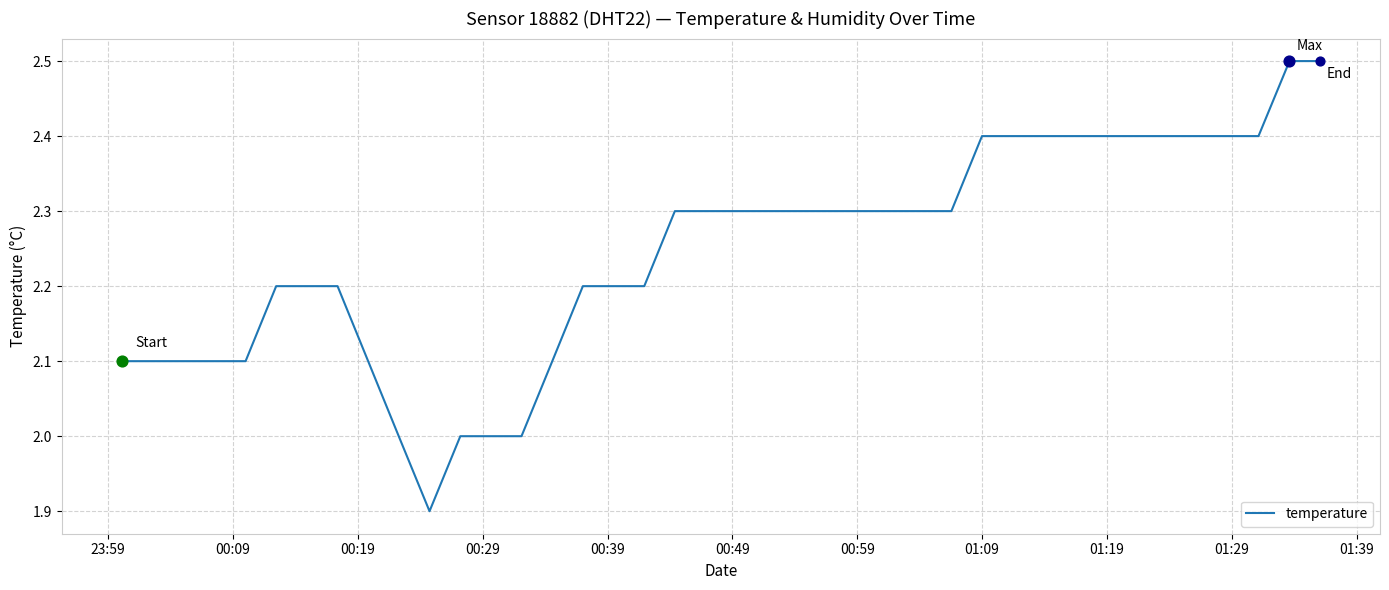

What is the greatest value displayed?

2.5